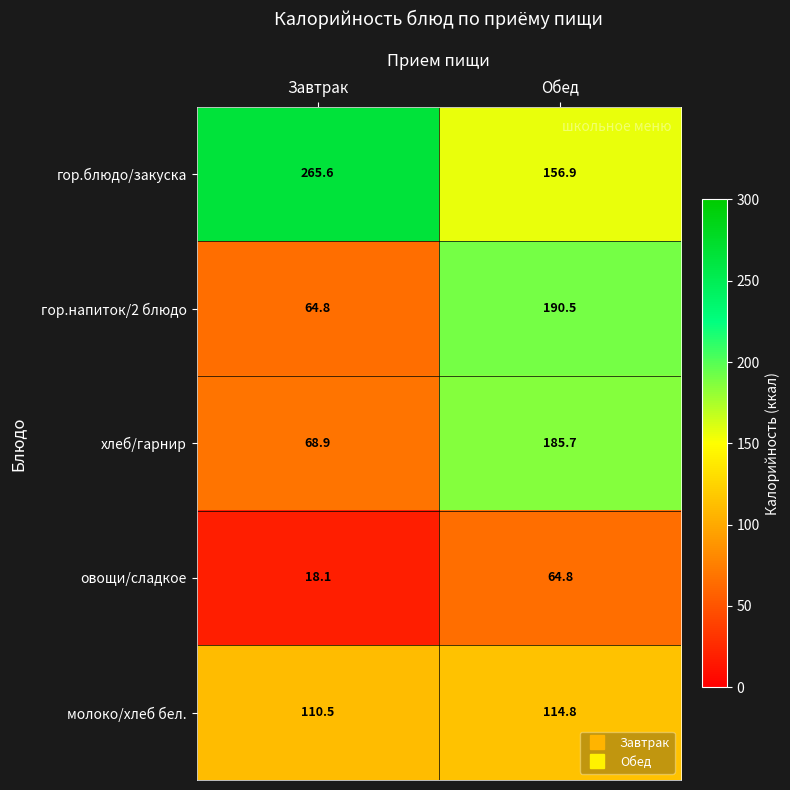

Rank the series at Завтрак from lowest to highest value.

овощи/сладкое, гор.напиток/2 блюдо, хлеб/гарнир, молоко/хлеб бел., гор.блюдо/закуска